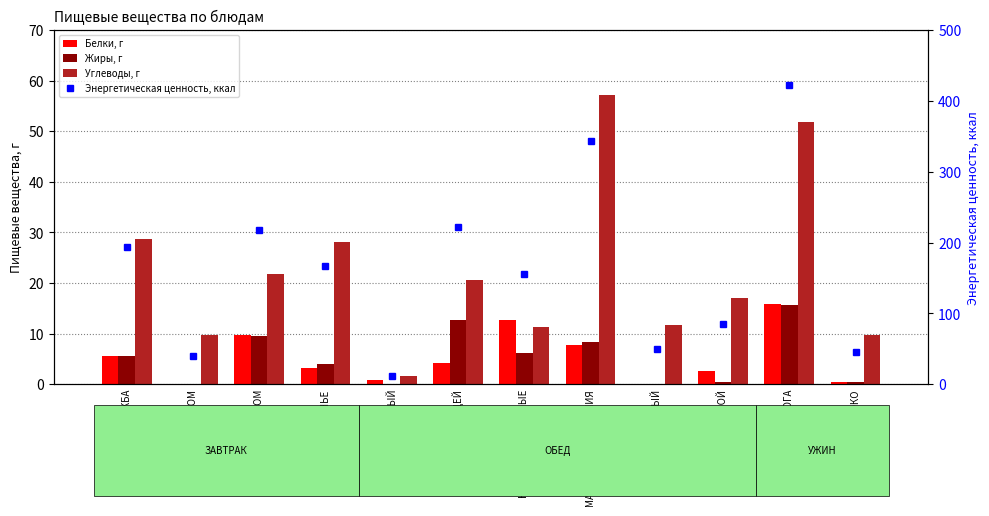

The value of Белки, г at КАША ДРУЖБА is 5.6. True or false?

True